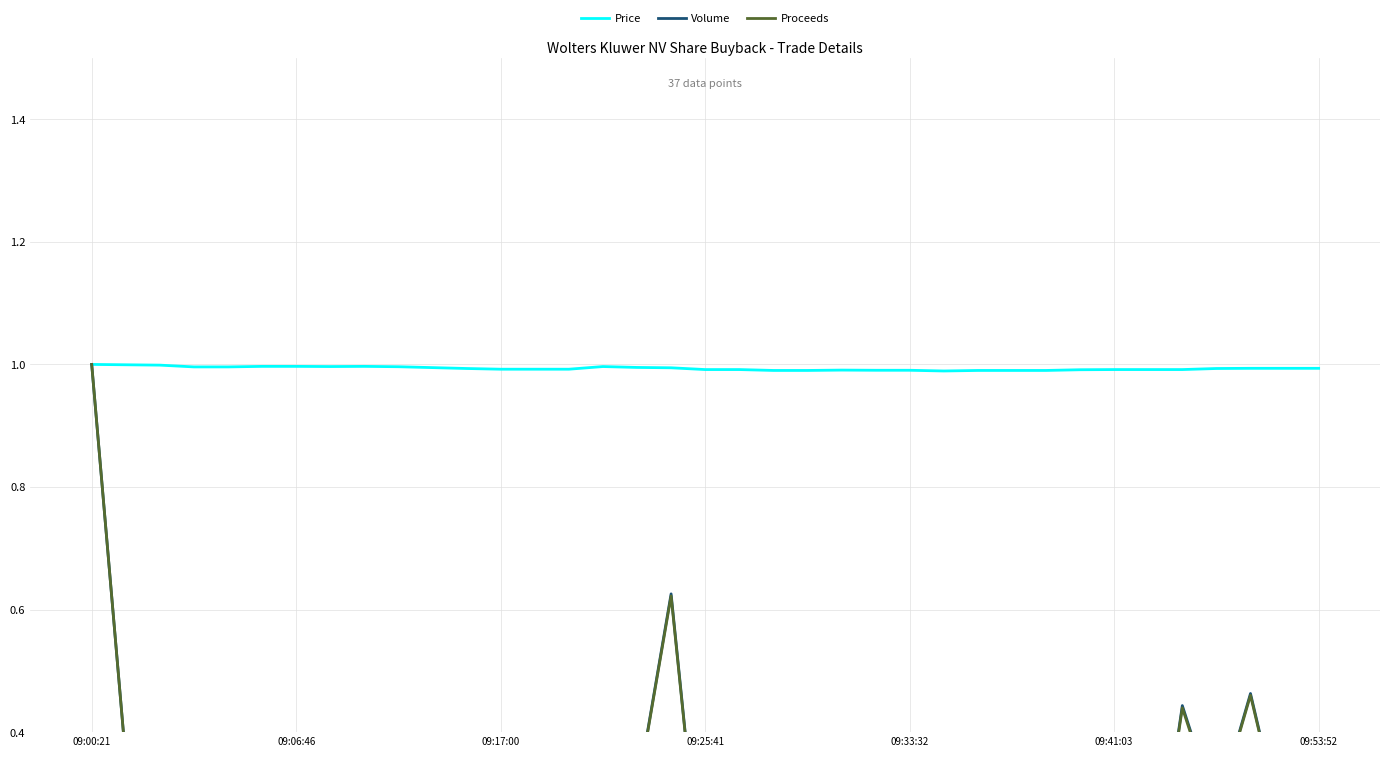

How many lines are shown in the chart?

3